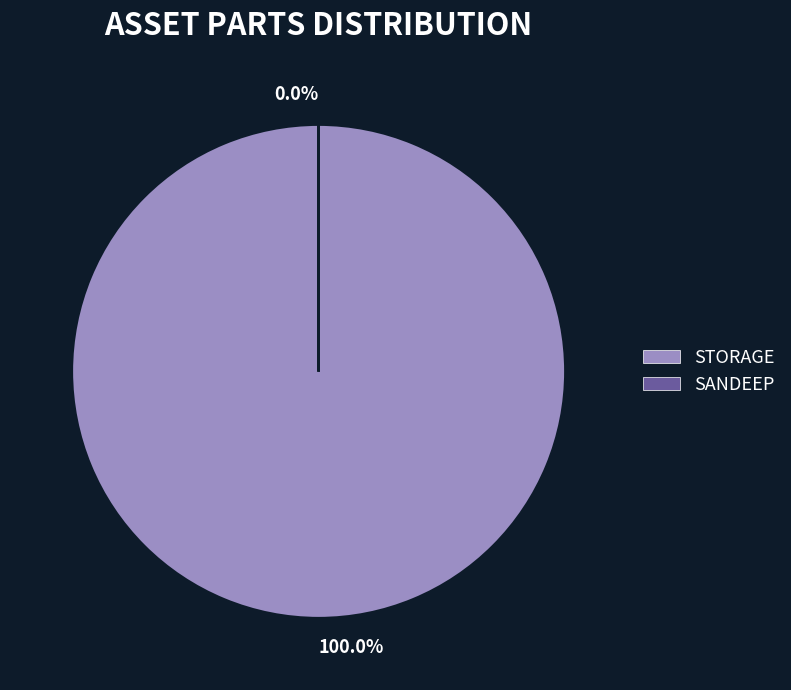

What is the largest slice in the pie chart?

STORAGE